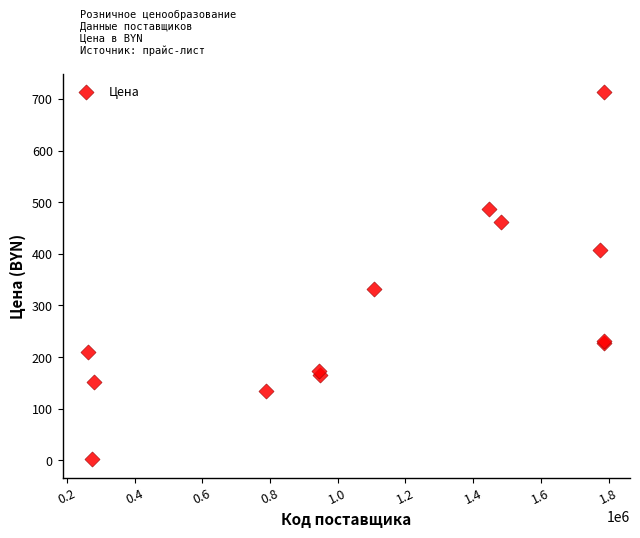

What Y value in the scatter plot is closest to 357?

331.9